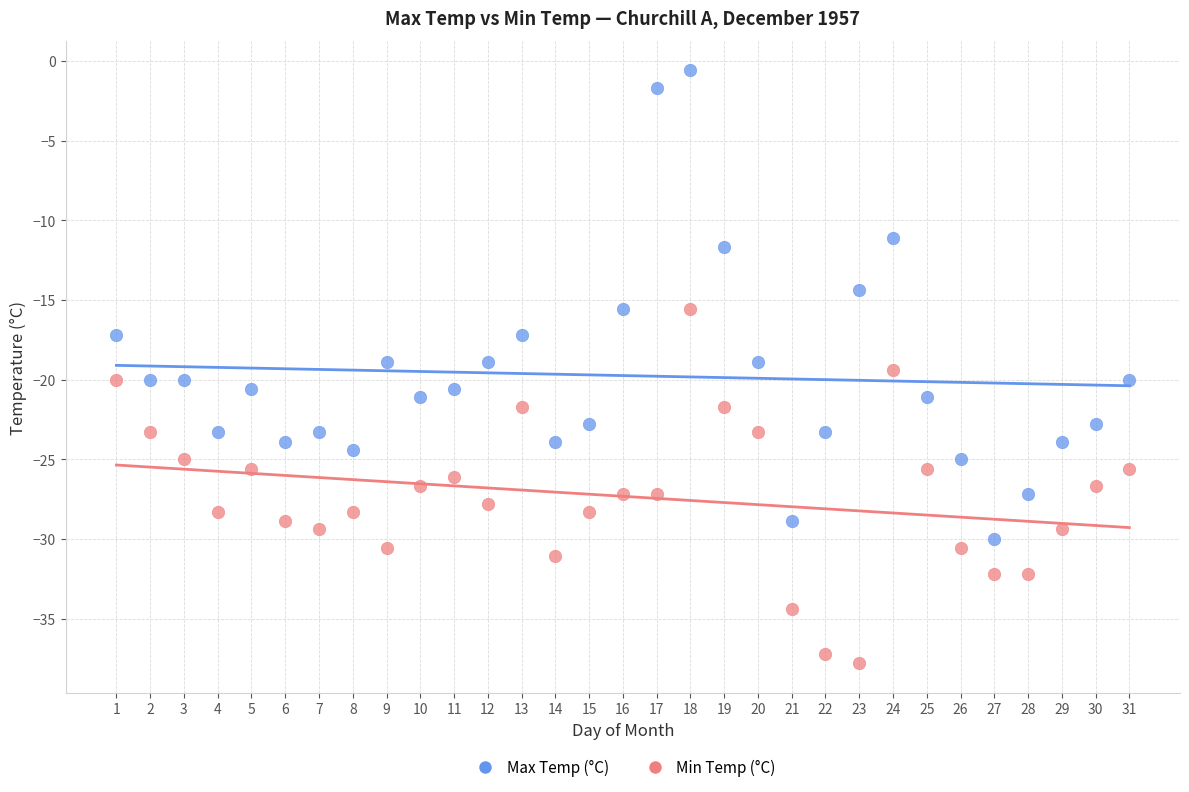

What are all the series names shown in the legend?

Max Temp (°C), Min Temp (°C)